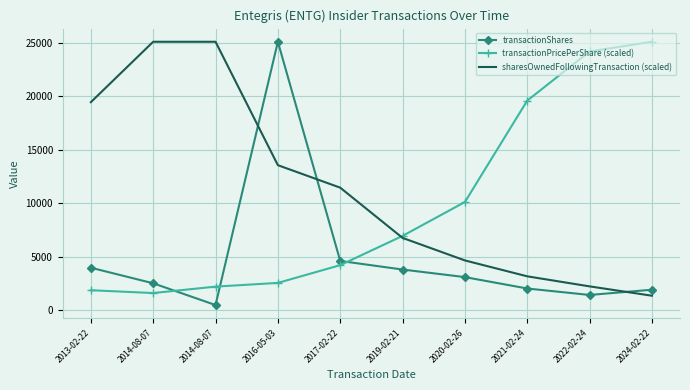

Reading left to right, list all the values displayed in this chart.

transactionShares: 2013-02-22=3959.0	2014-08-07=2500.0	2014-08-07=461.0	2016-05-03=25119.0	2017-02-22=4591.0	2019-02-21=3788.0	2020-02-26=3078.0	2021-02-24=2011.0	2022-02-24=1406.0	2024-02-22=1897.0
transactionPricePerShare (scaled): 2013-02-22=1849.7	2014-08-07=1586.3	2014-08-07=2187.1	2016-05-03=2535.6	2017-02-22=4197.3	2019-02-21=6937.4	2020-02-26=10111.6	2021-02-24=19609.6	2022-02-24=24211.2	2024-02-22=25119.0
sharesOwnedFollowingTransaction (scaled): 2013-02-22=19459.7	2014-08-07=25119.0	2014-08-07=25119.0	2016-05-03=13561.0	2017-02-22=11455.2	2019-02-21=6749.7	2020-02-26=4640.2	2021-02-24=3151.2	2022-02-24=2210.1	2024-02-22=1335.1